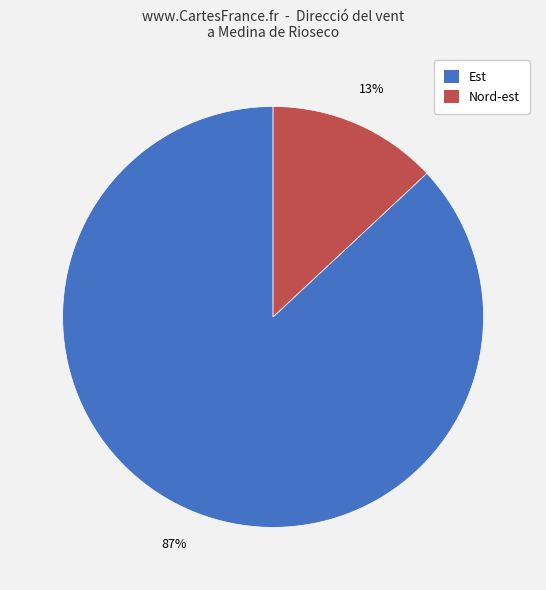

What is the ratio of the value at Est to the value at Nord-est?

6.7